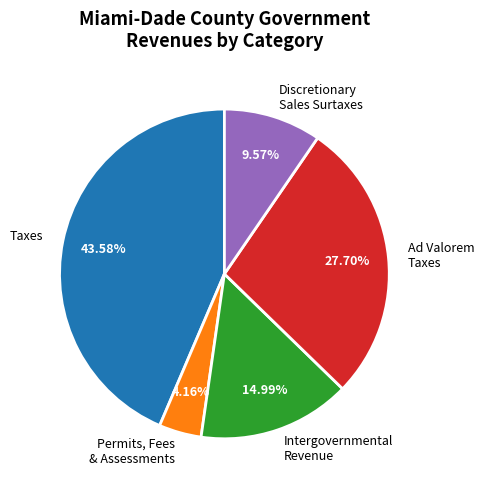

Is it true that Taxes is 56% of the pie?

False